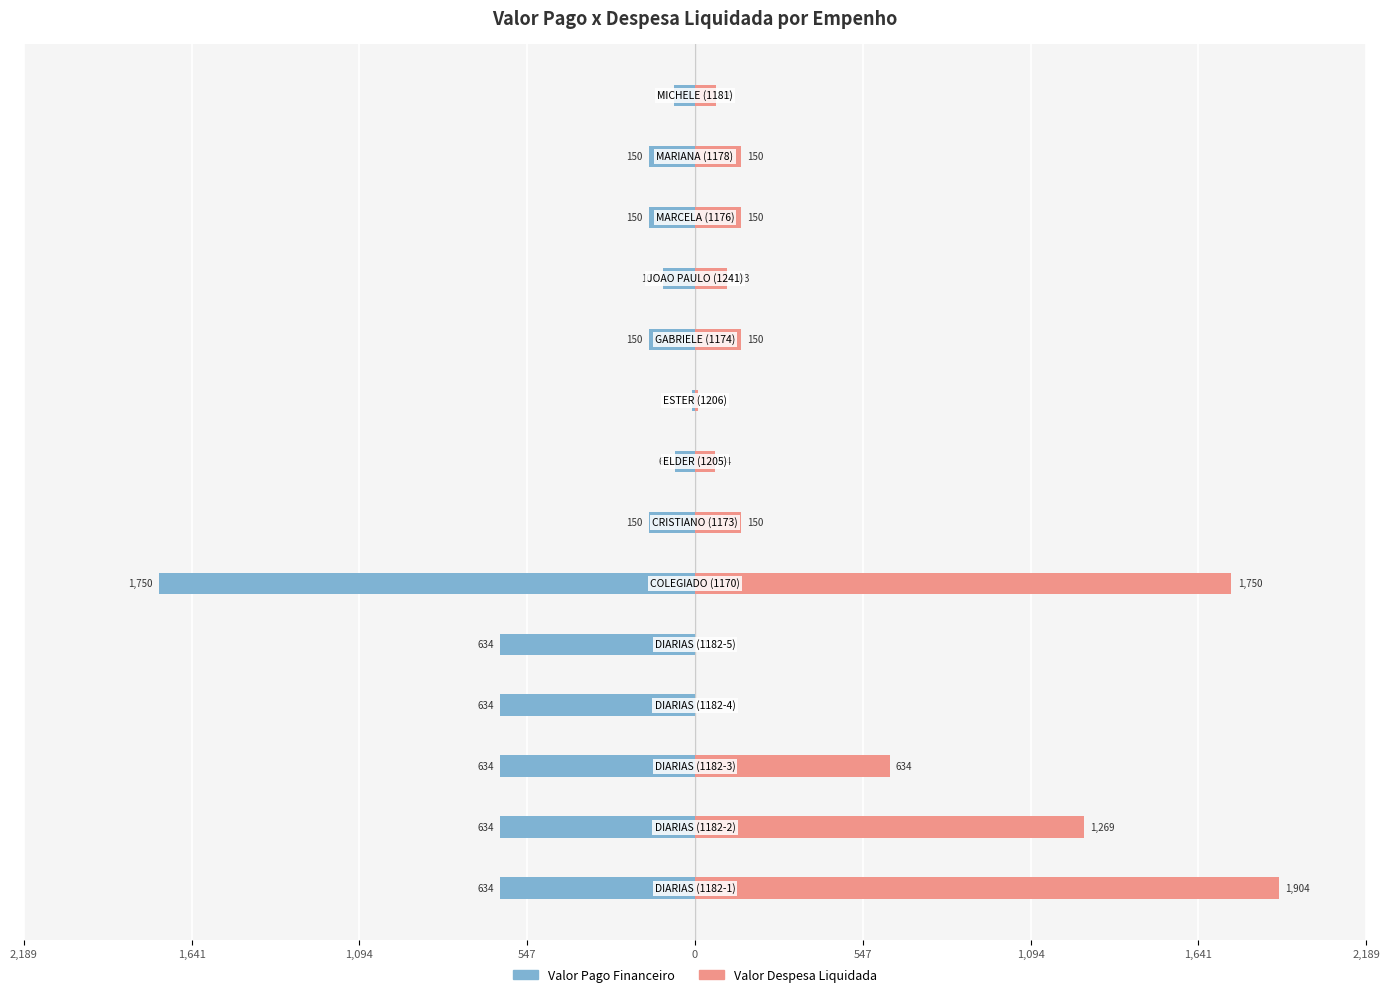

What is the average value of the Valor Despesa Liquidada series?

457.4